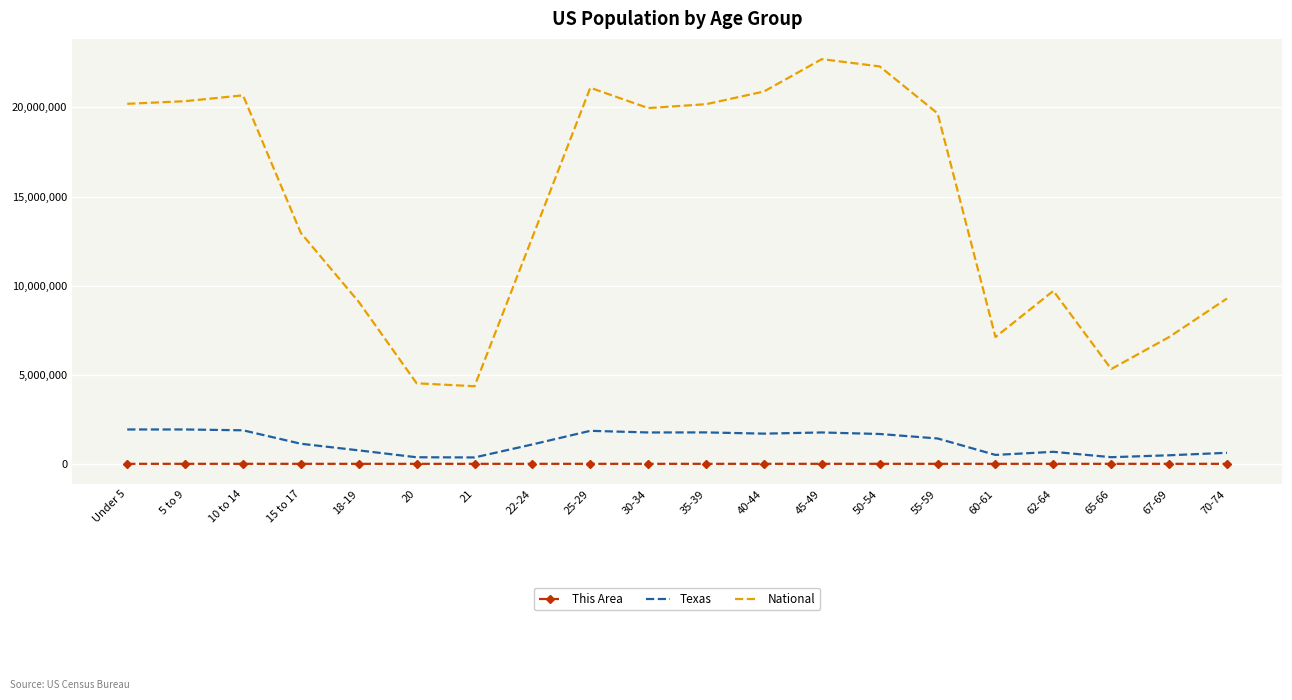

How many series are shown in this chart?

3